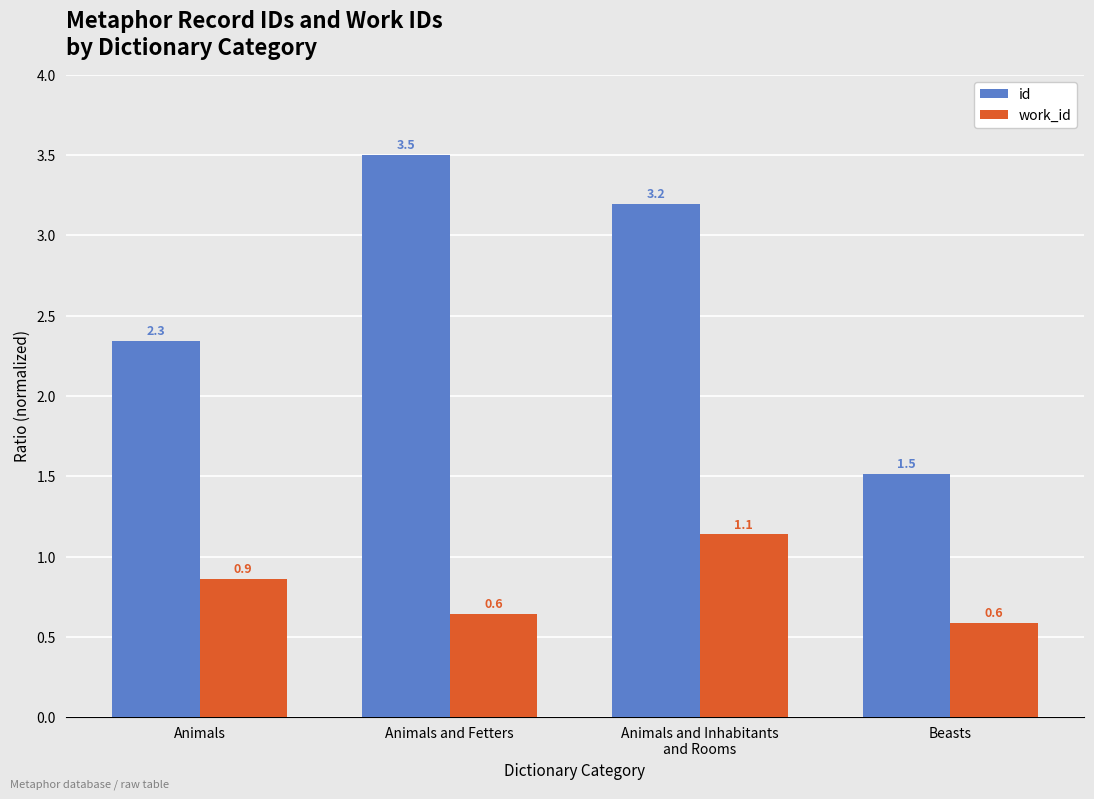

Is it true that work_id equals 0.6 at Animals?

False